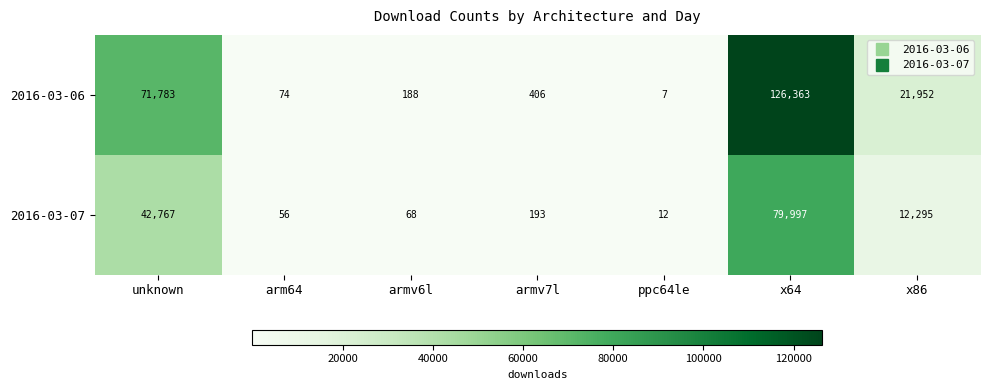

What is the sum of the 2016-03-06 values at x86 and ppc64le?

21959